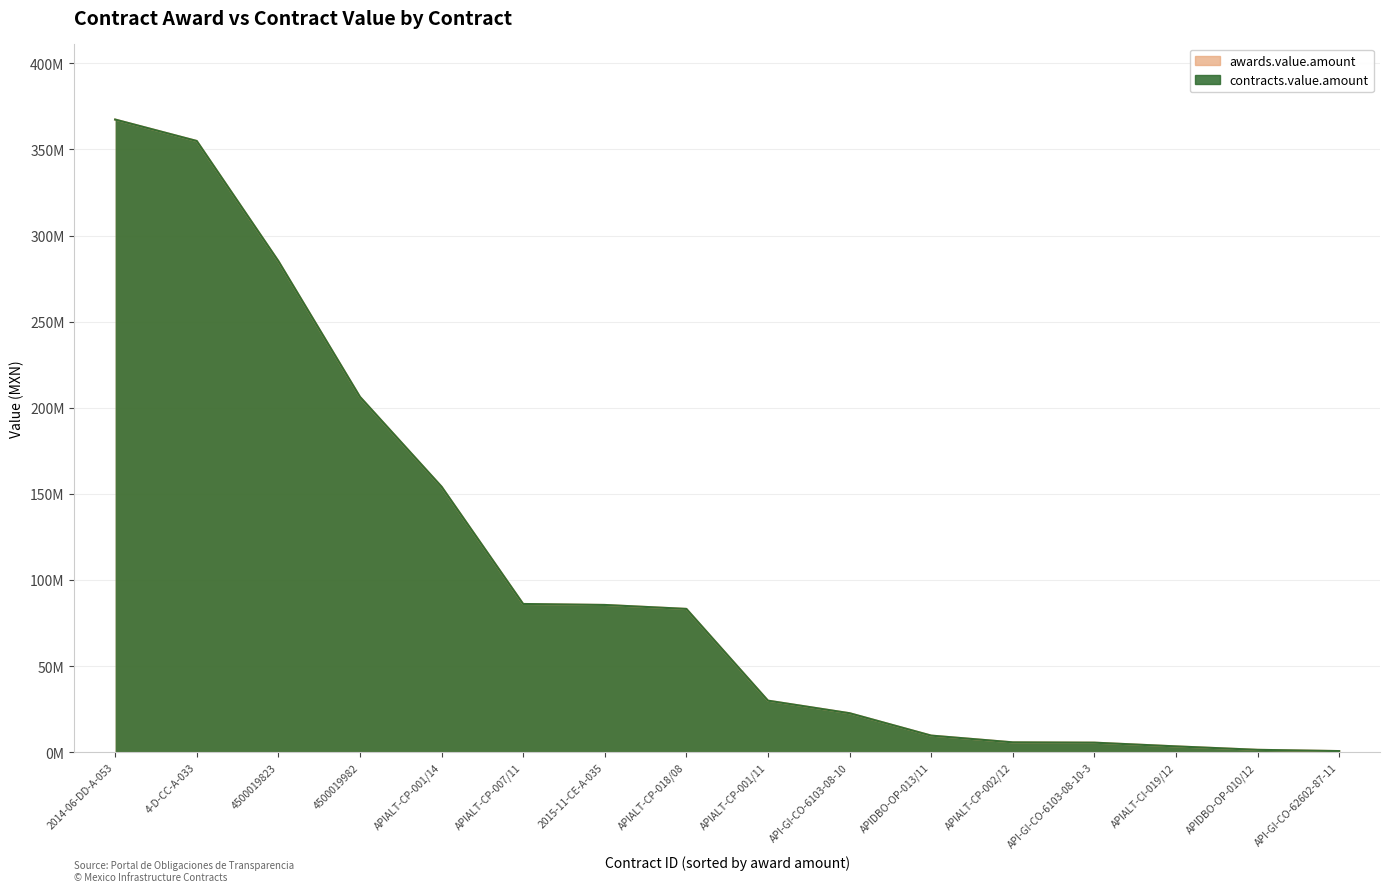

Reading left to right, list all the values displayed in this chart.

awards.value.amount: 2014-06-DD-A-053=367358370.7	4-D-CC-A-033=354911277.0	4500019823=285208012.5	4500019982=206385829.3	APIALT-CP-001/14=154239624.9	APIALT-CP-007/11=86157288.8	2015-11-CE-A-035=85594295.8	APIALT-CP-018/08=83300962.6	APIALT-CP-001/11=30044096.3	API-GI-CO-6103-08-10=22754611.6	APIDBO-OP-013/11=9760328.4	APIALT-CP-002/12=5838866.3	API-GI-CO-6103-08-10-3=5661232.0	APIALT-CI-019/12=3499722.7	APIDBO-OP-010/12=1496772.9	API-GI-CO-62602-87-11=773462.1
contracts.value.amount: 2014-06-DD-A-053=367358370.7	4-D-CC-A-033=354911277.0	4500019823=285208012.5	4500019982=206385829.3	APIALT-CP-001/14=154239624.9	APIALT-CP-007/11=86157288.8	2015-11-CE-A-035=85594295.8	APIALT-CP-018/08=83300962.6	APIALT-CP-001/11=30044096.3	API-GI-CO-6103-08-10=22754611.6	APIDBO-OP-013/11=9760328.4	APIALT-CP-002/12=5838866.3	API-GI-CO-6103-08-10-3=5661232.0	APIALT-CI-019/12=3499722.7	APIDBO-OP-010/12=1496772.9	API-GI-CO-62602-87-11=773462.1